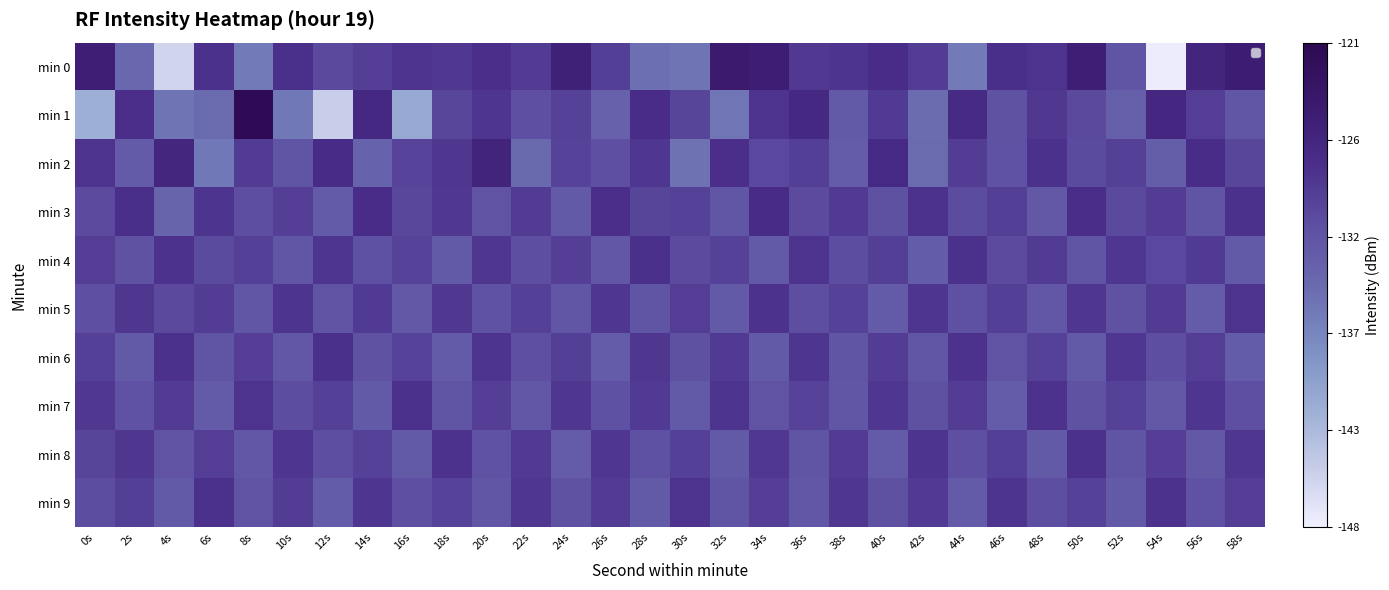

Is it true that min 0 equals -128.4 at 16s?

True